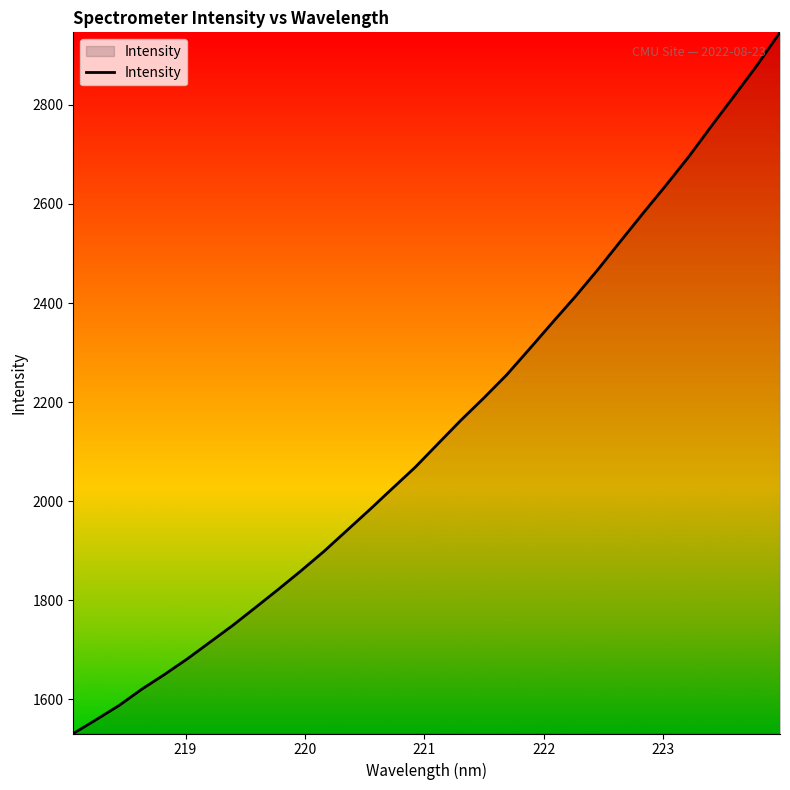

What is the difference between the maximum and minimum values?

1416.2